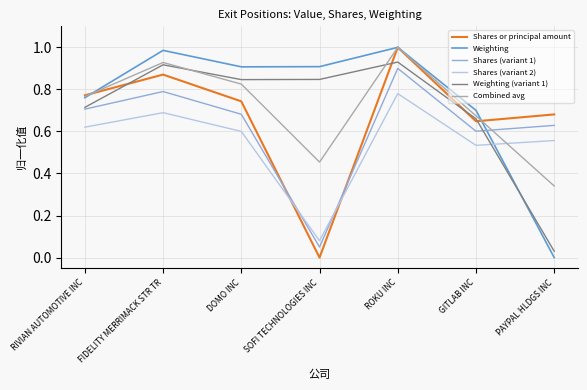

Rank the categories by Shares (variant 1) value from lowest to highest.

SOFI TECHNOLOGIES INC, GITLAB INC, PAYPAL HLDGS INC, DOMO INC, RIVIAN AUTOMOTIVE INC, FIDELITY MERRIMACK STR TR, ROKU INC